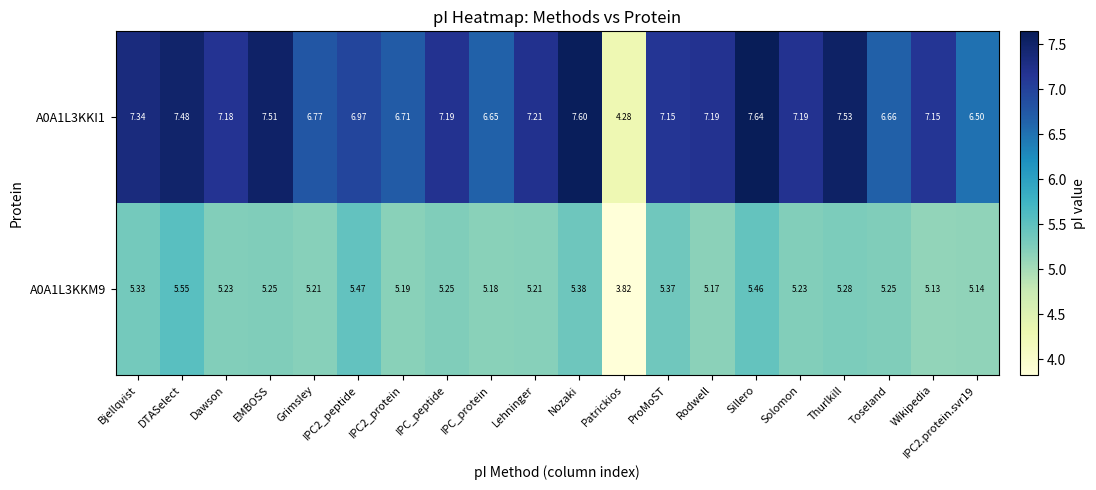

Is the value of A0A1L3KKI1 at IPC2_peptide greater than the value of A0A1L3KKM9 at Toseland?

Yes